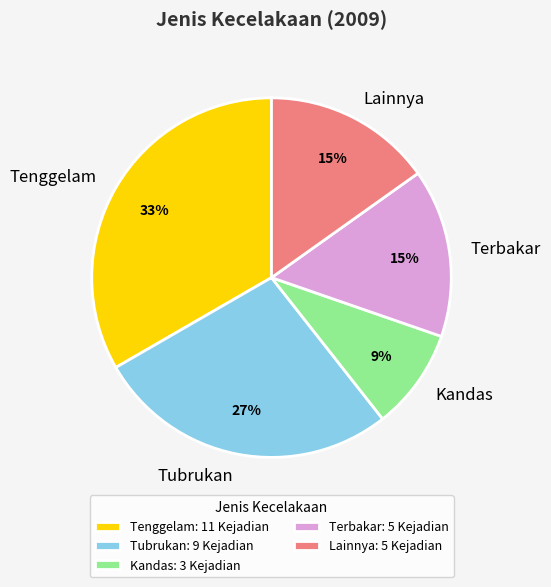

Which has a higher value, Kandas or Lainnya?

Lainnya